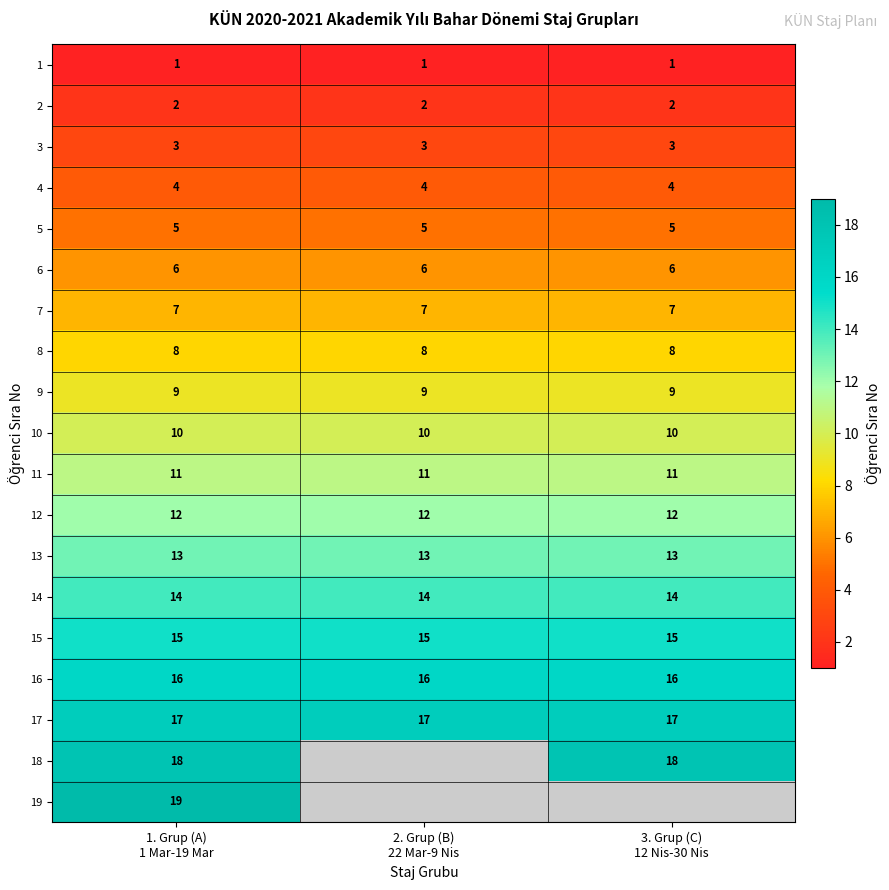

What is the average value of the 10 series?

10